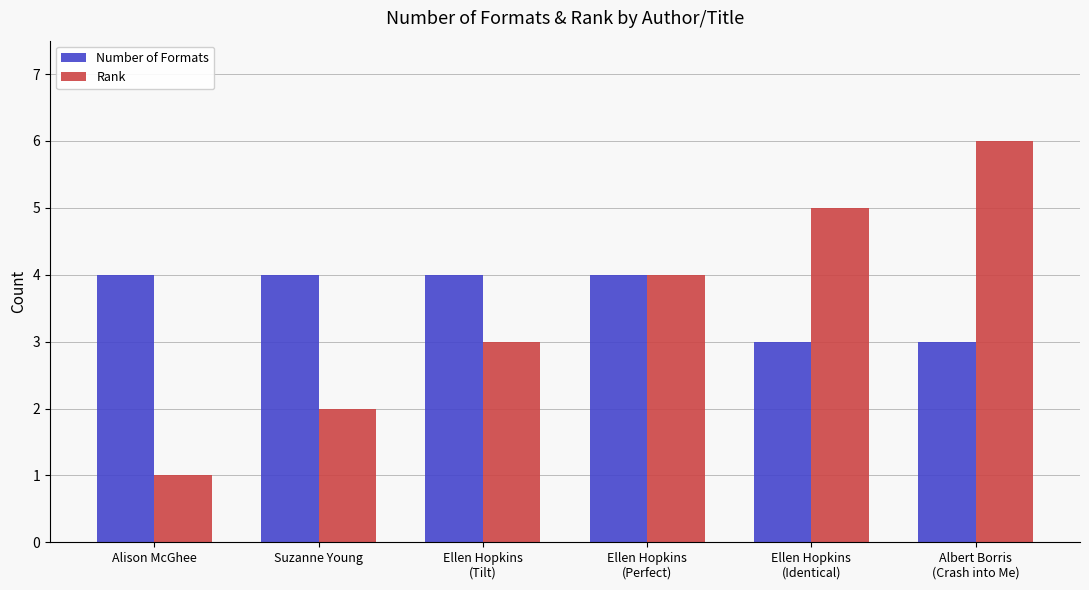

What is the average value of the Rank series?

4